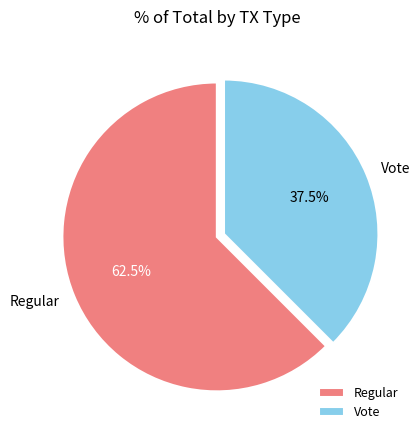

To the nearest percent, what is the average slice percentage?

50%